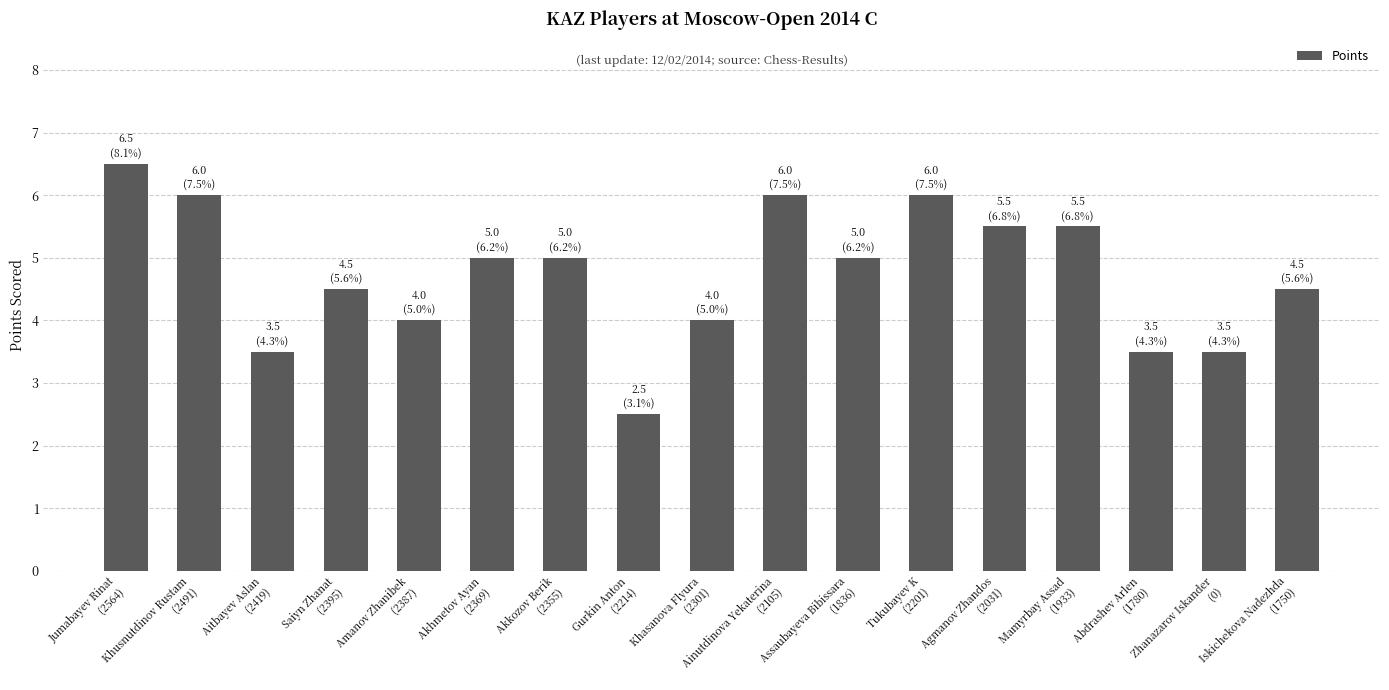

What is the label of the 10th bar from the right?

Gurkin Anton
(2214)